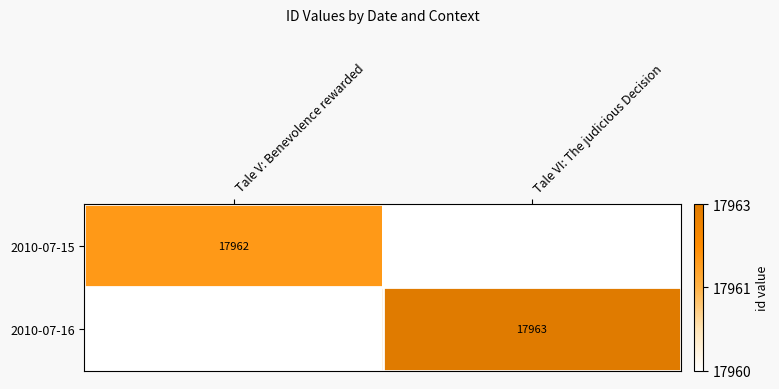

Is the value of 2010-07-15 at Tale VI: The judicious Decision greater than the value of 2010-07-16 at Tale V: Benevolence rewarded?

No